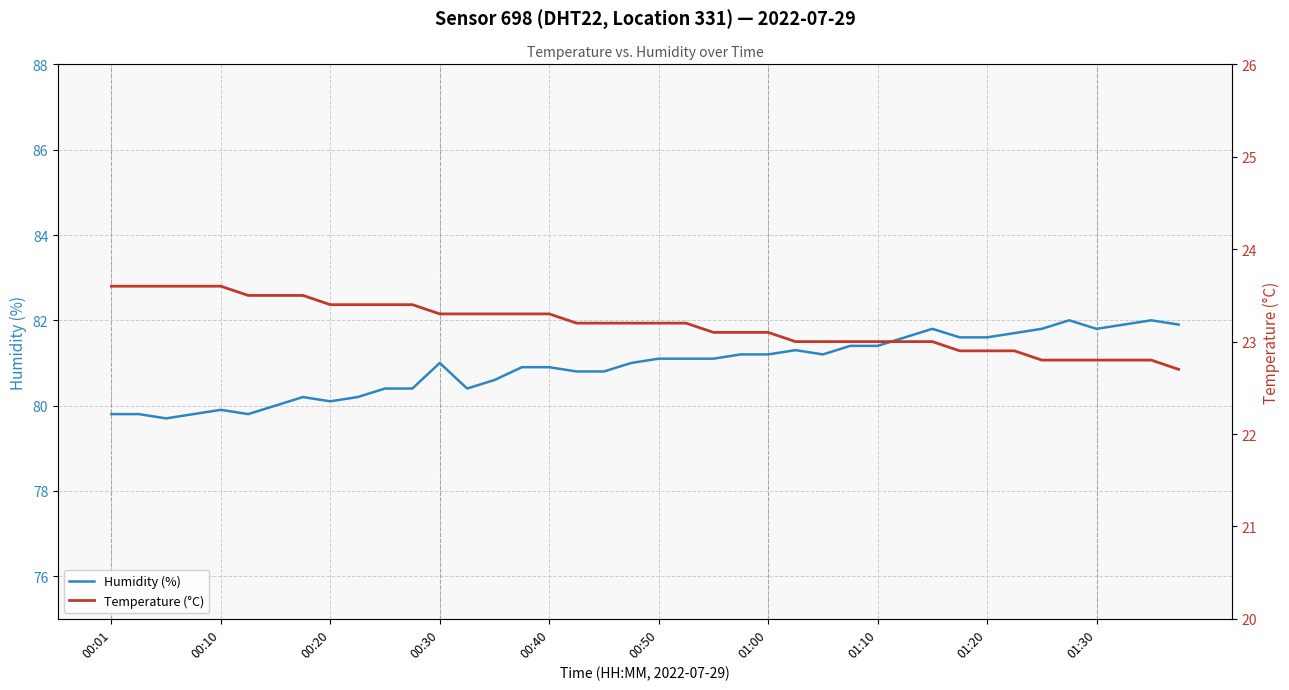

What is the difference between the Humidity (%) values at 00:30 and 01:00?

0.2